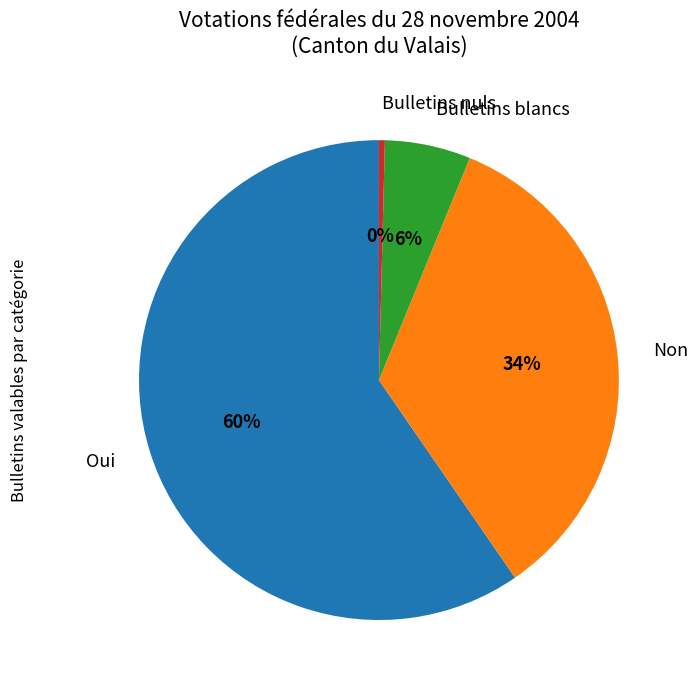

Which slice is the smallest?

Bulletins nuls